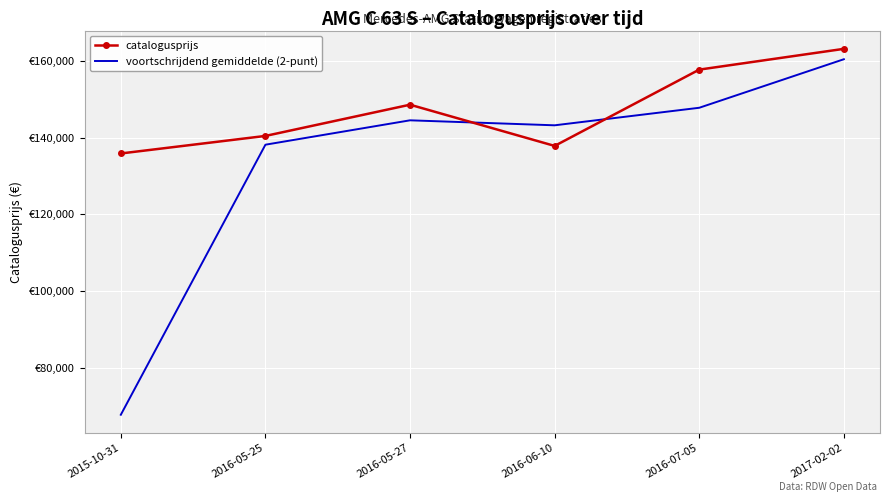

What is the smallest value displayed?

67927.5